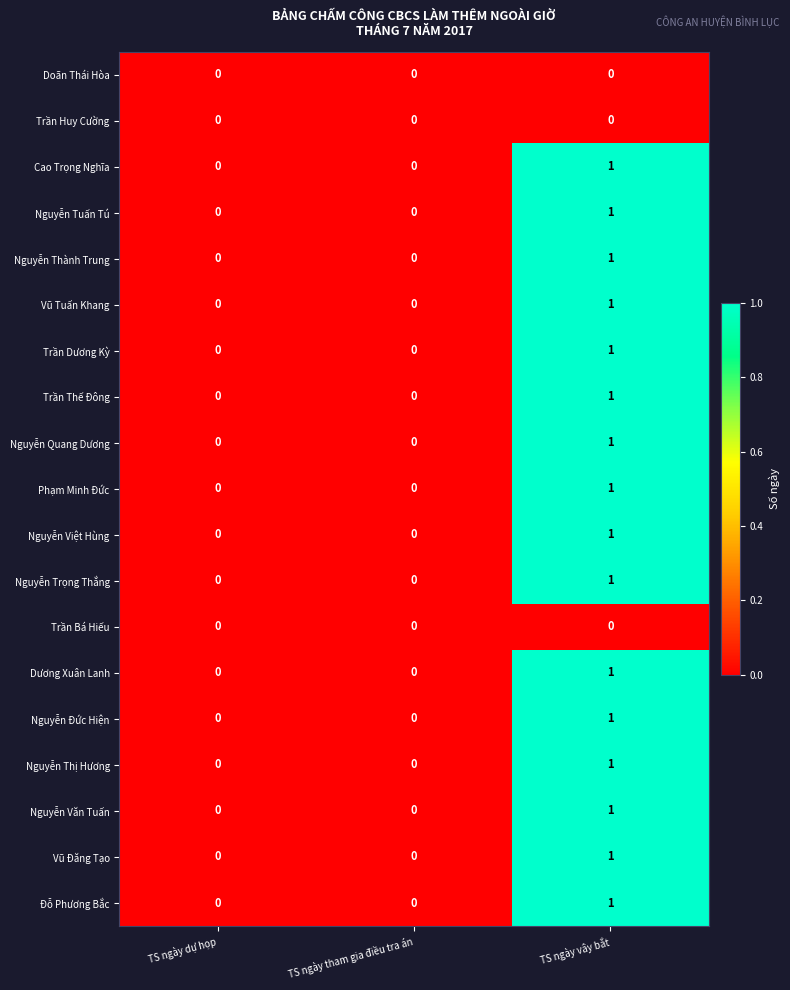

At which category is the sum across all series the highest?

TS ngày vây bắt